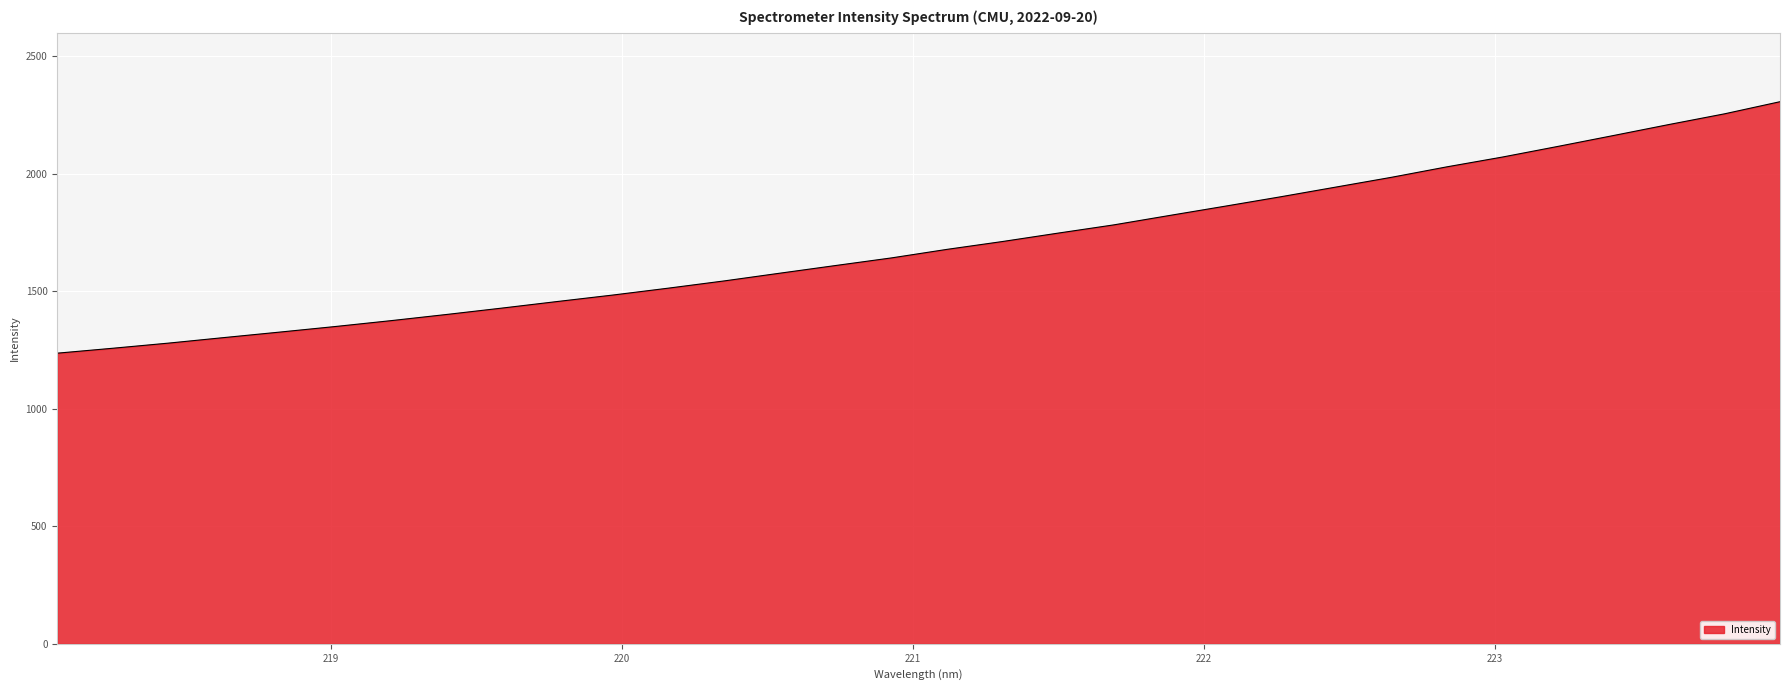

What is the difference between the maximum and minimum values?

1070.0